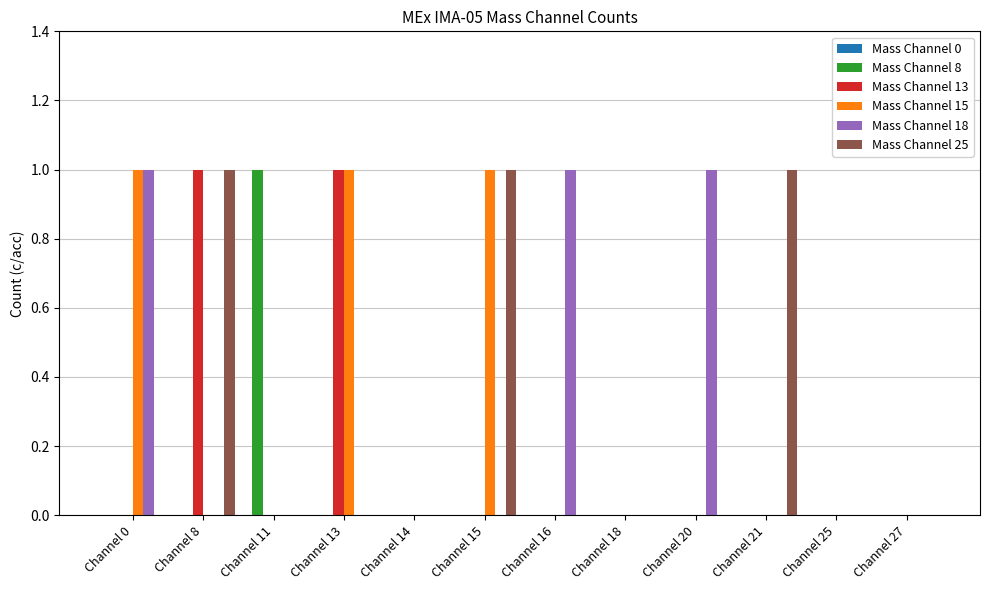

What is the sum of all Mass Channel 18 values?

3